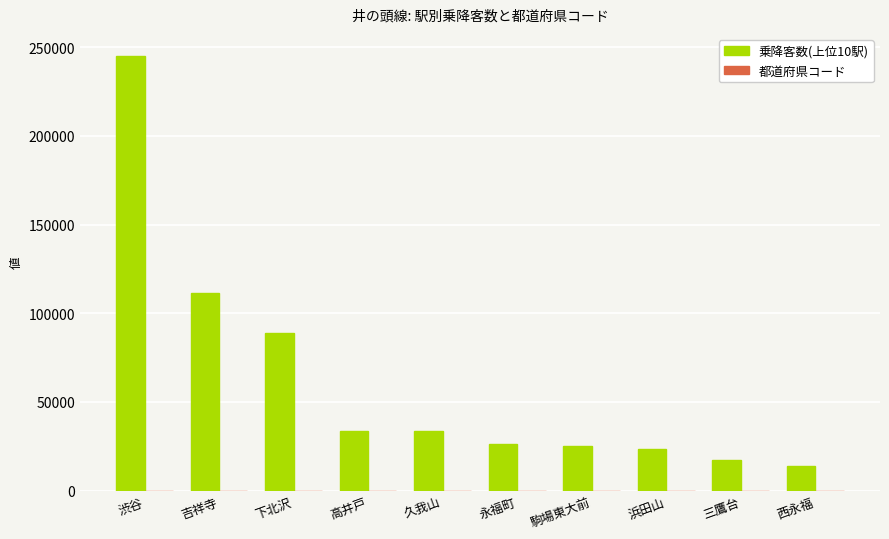

At which label does 乗降客数(上位10駅) reach its peak?

渋谷